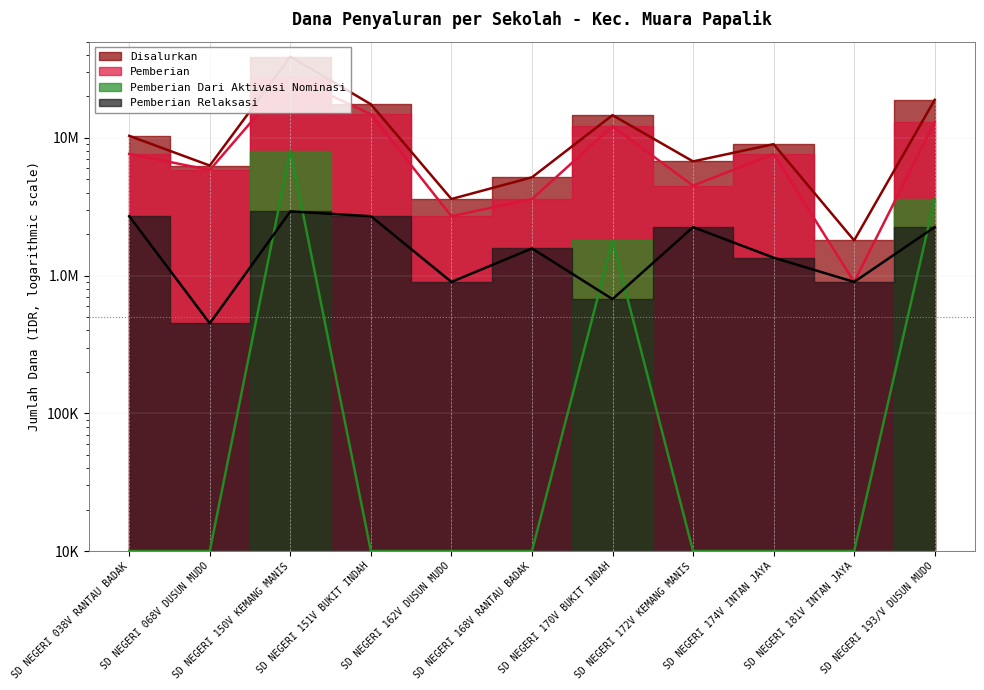

What are all the series names shown in the legend?

Disalurkan, Pemberian, Pemberian Dari Aktivasi Nominasi, Pemberian Relaksasi